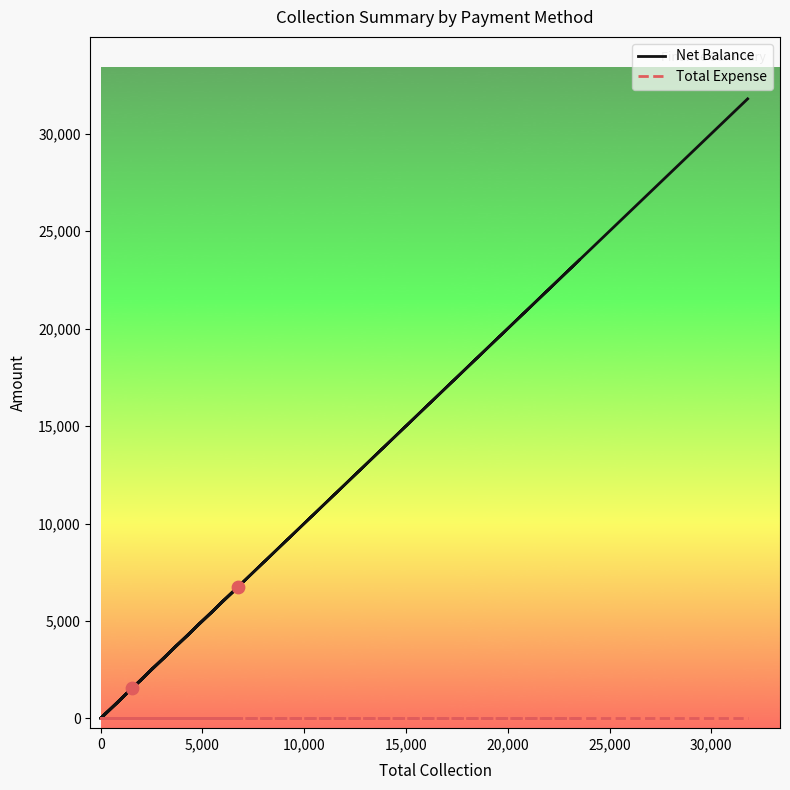

Which series has the largest total across all categories?

Net Balance